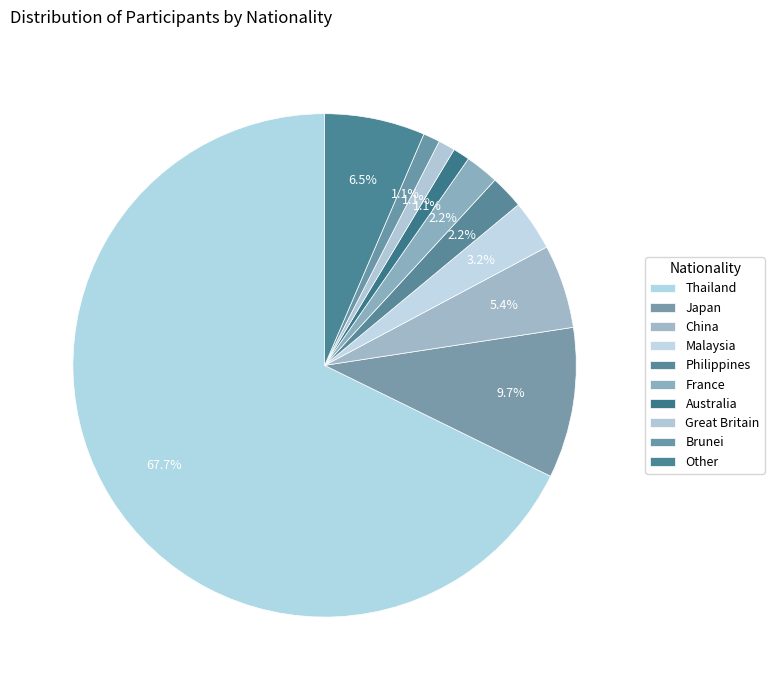

How many segments does this pie chart have?

10